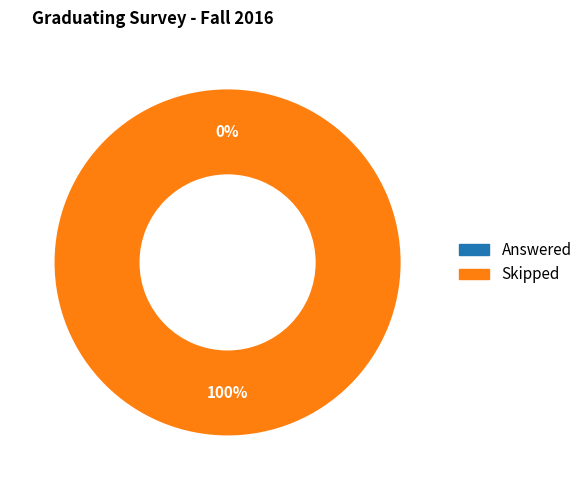

How many slices are in this pie chart?

2